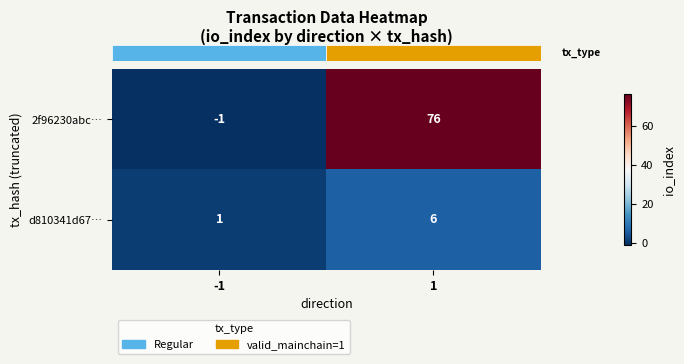

Which series changed the most between -1 and 1?

2f96230abc…